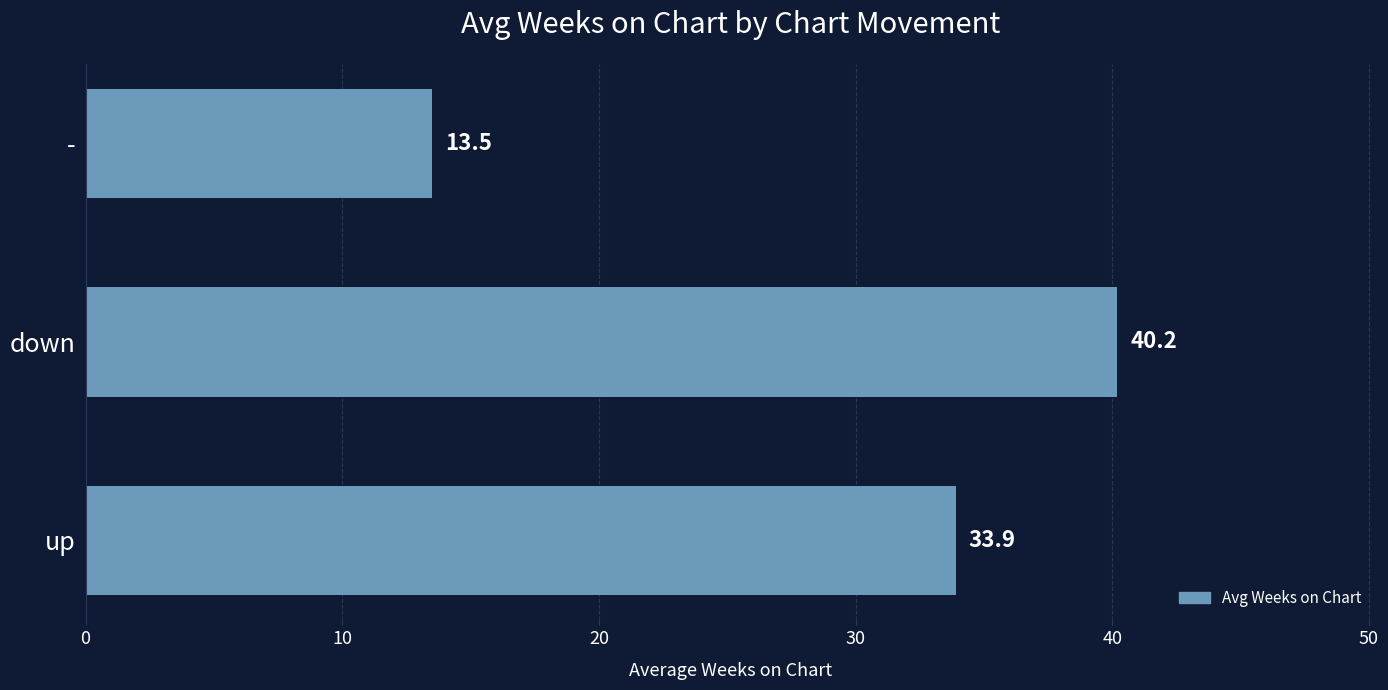

List the labels in order of value, largest first.

down, up, -